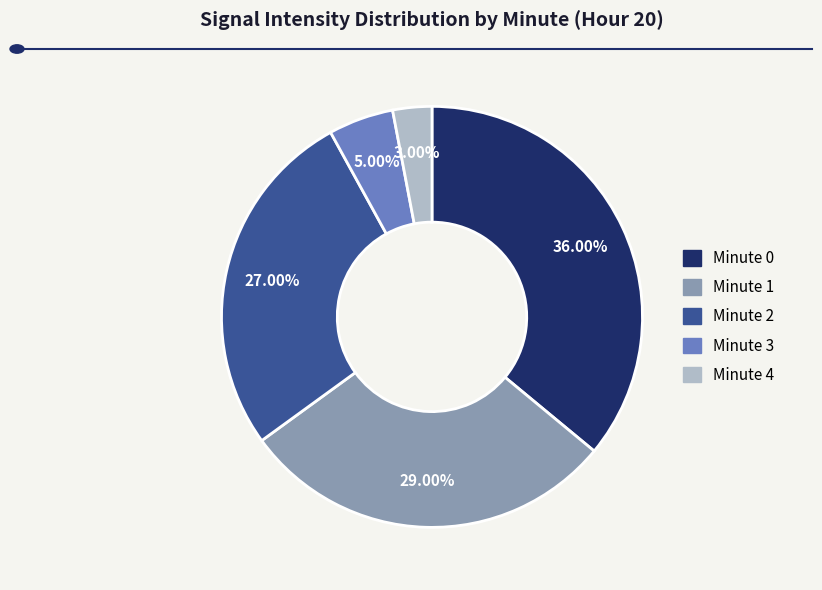

Is there a majority slice in this chart?

No